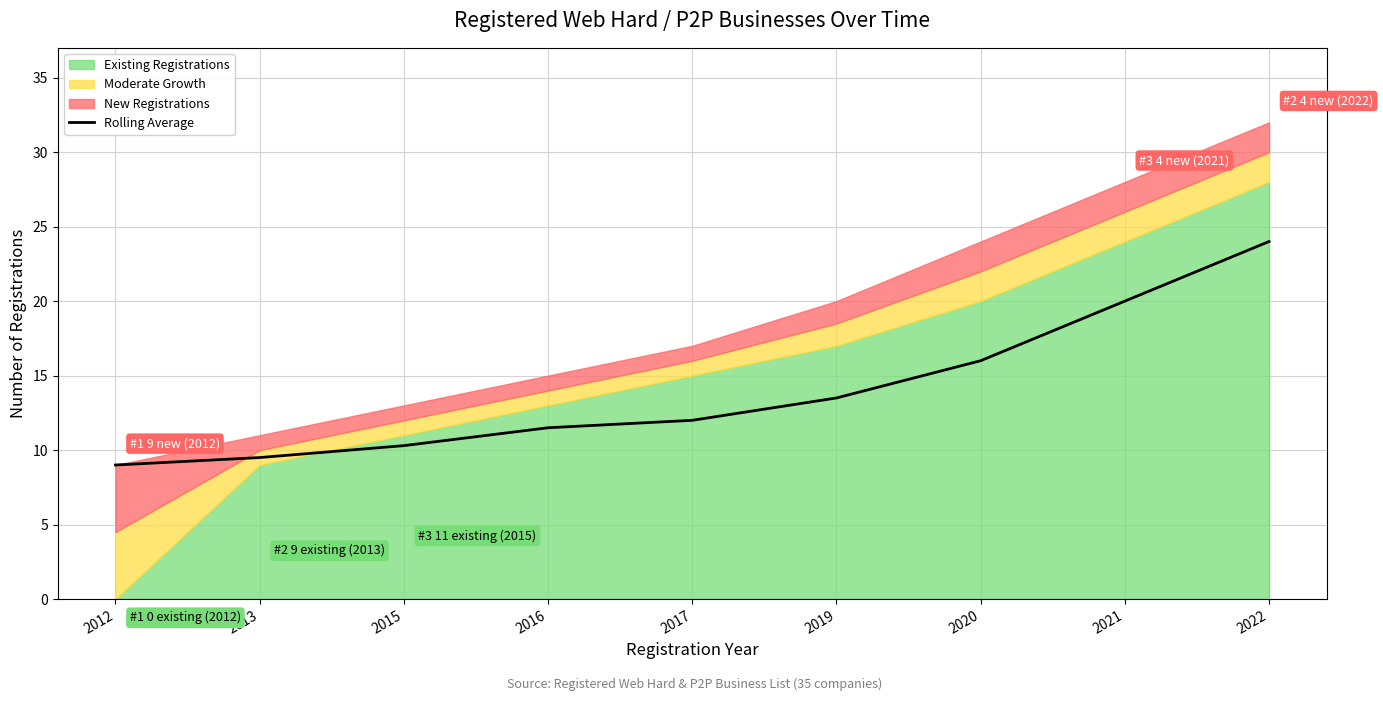

What value does the data have at 2013?

9.5